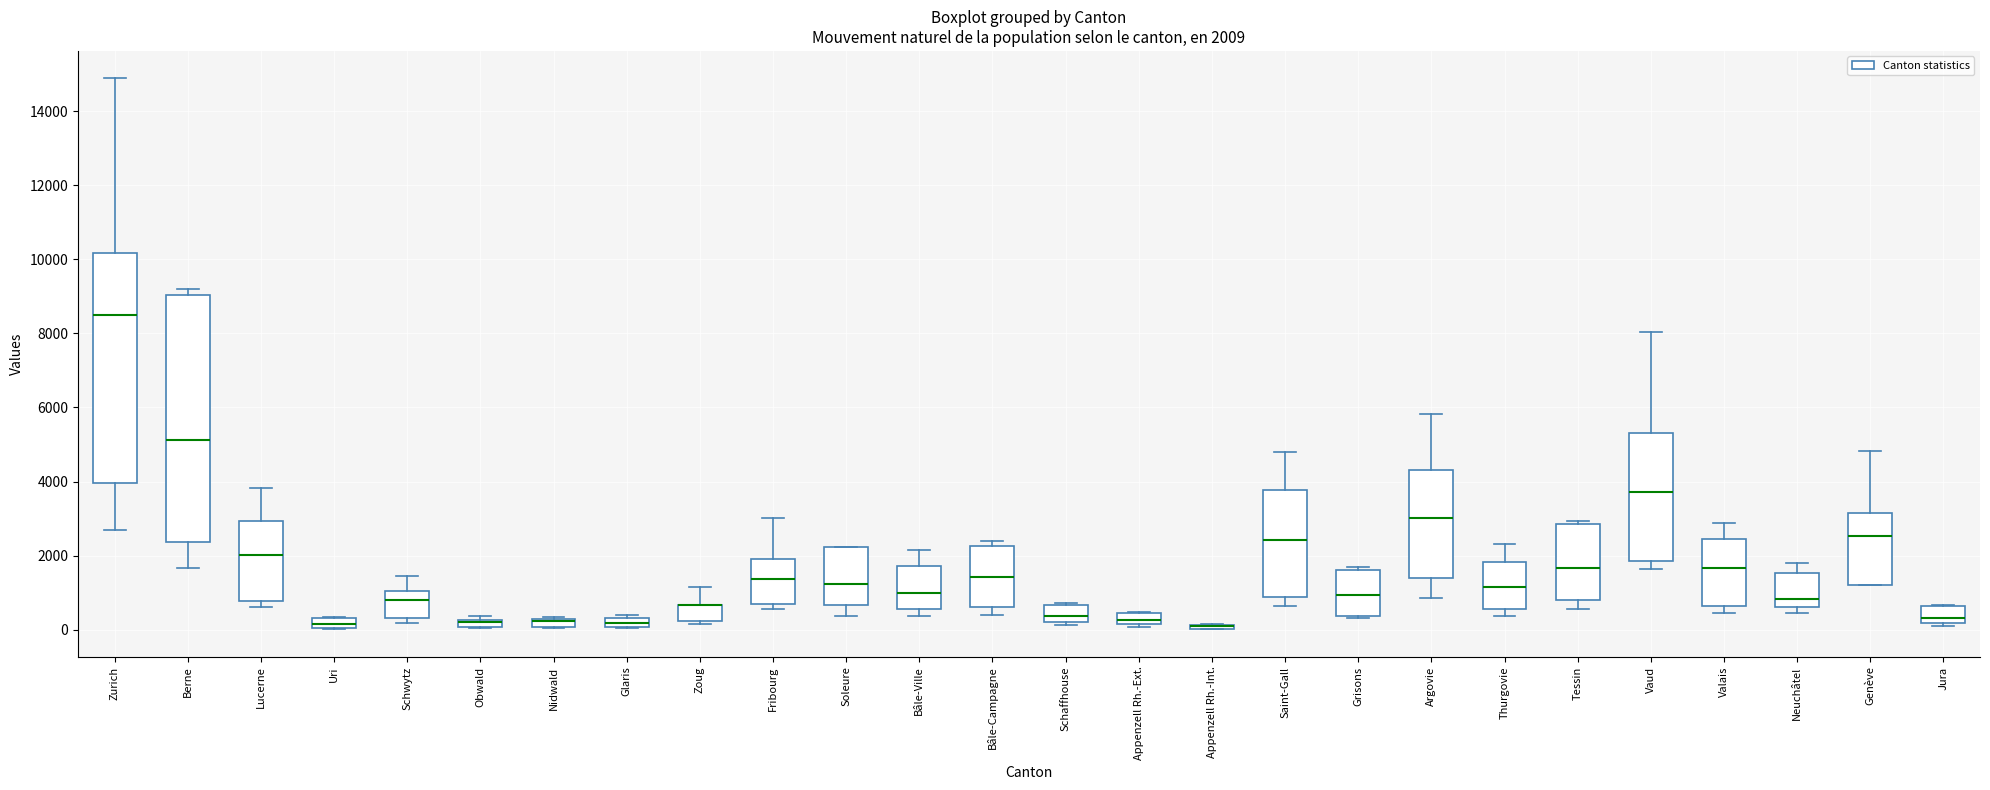

Comparing the boxes themselves (not the whiskers), which one is the tallest?

Berne